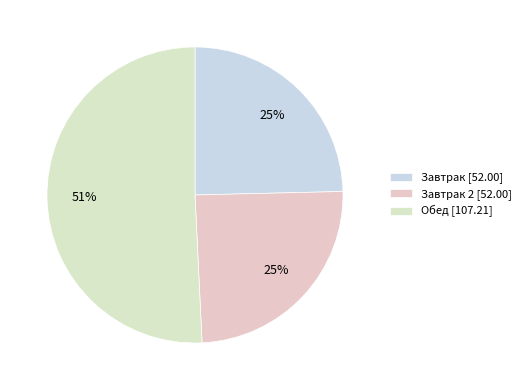

Count the number of slices in the pie.

3